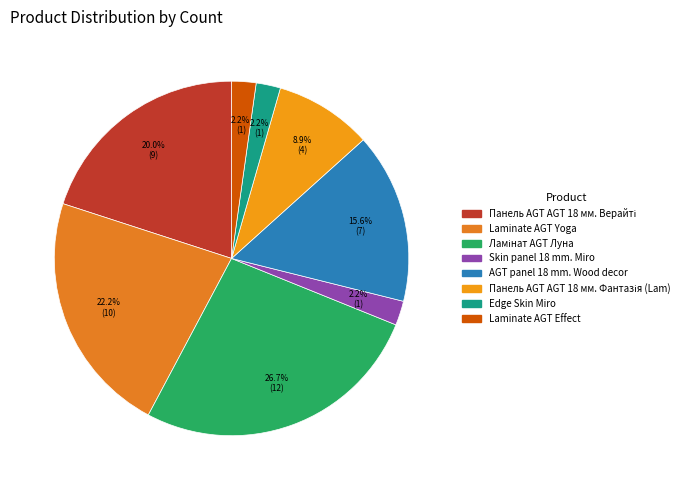

To the nearest percent, what is the average slice percentage?

12%